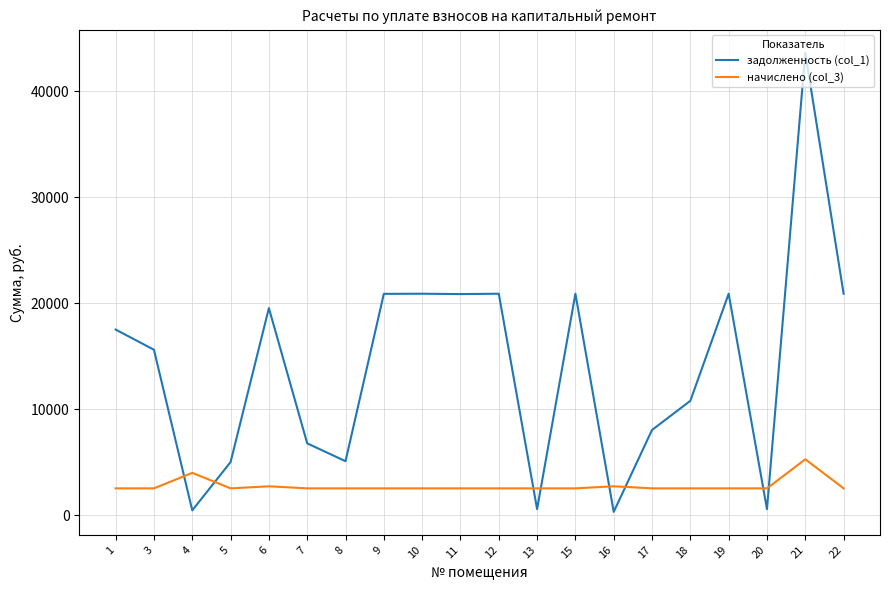

What is the maximum value for задолженность (col_1)?

43632.0